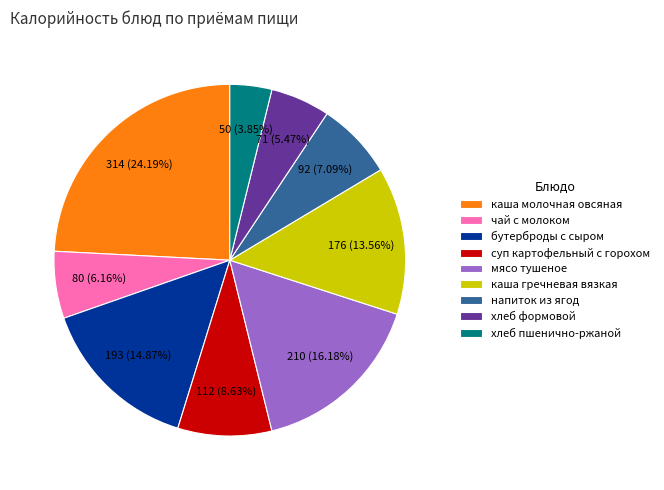

What percentage is the бутерброды с сыром slice, to the nearest percent?

15%